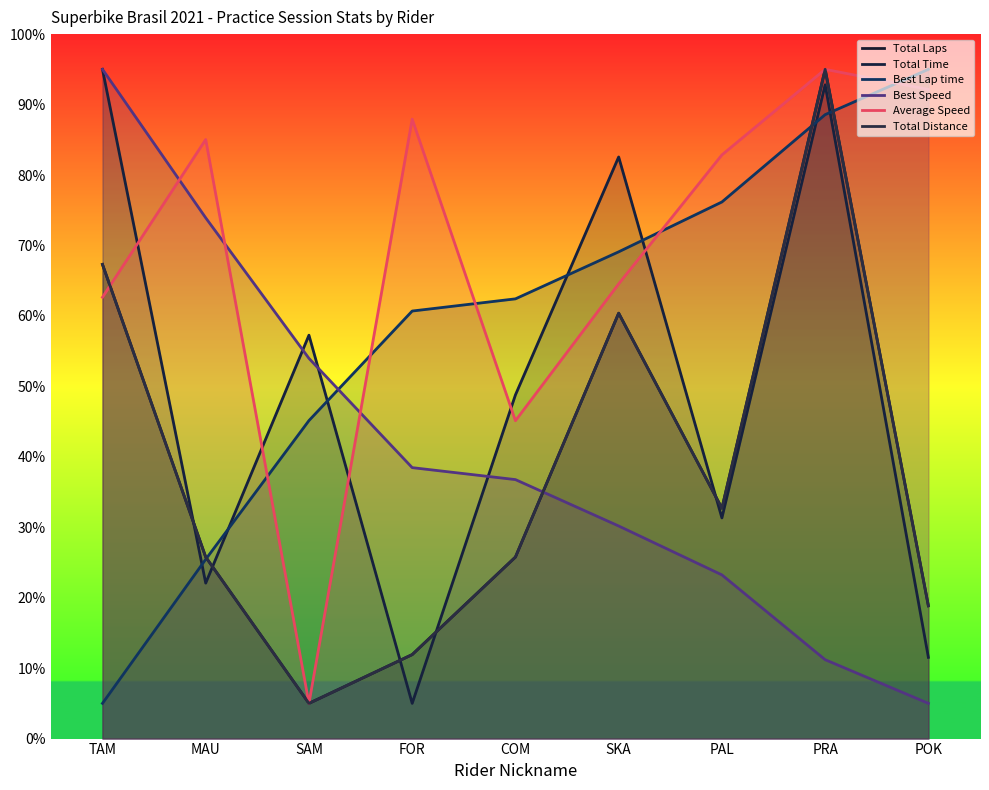

What is the difference between the highest and lowest values at TAM?

90.0